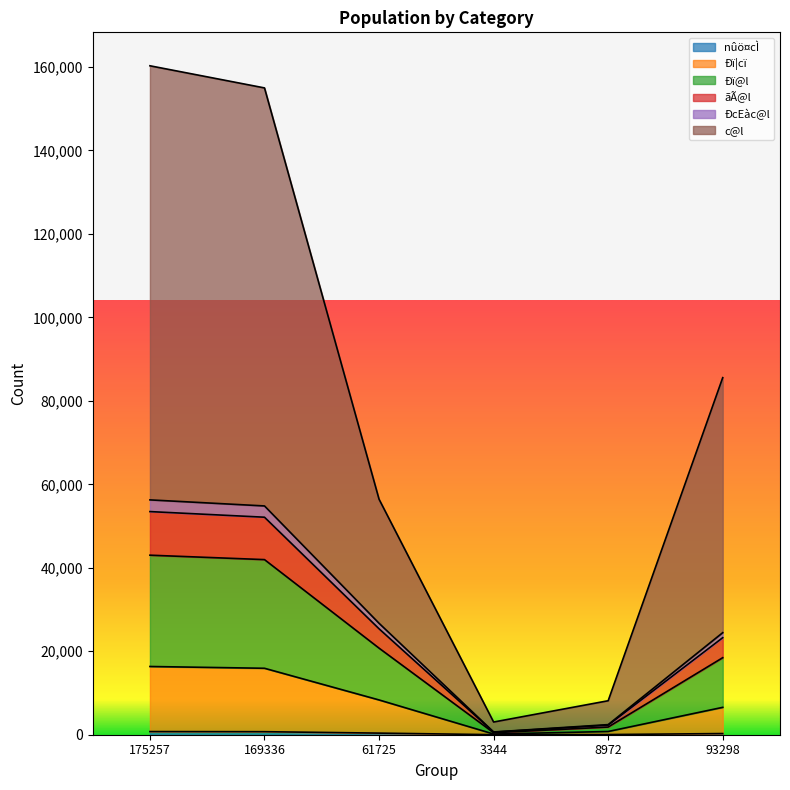

In ÐcEàc@l, how many points are lower than both neighbors (excluding endpoints)?

1